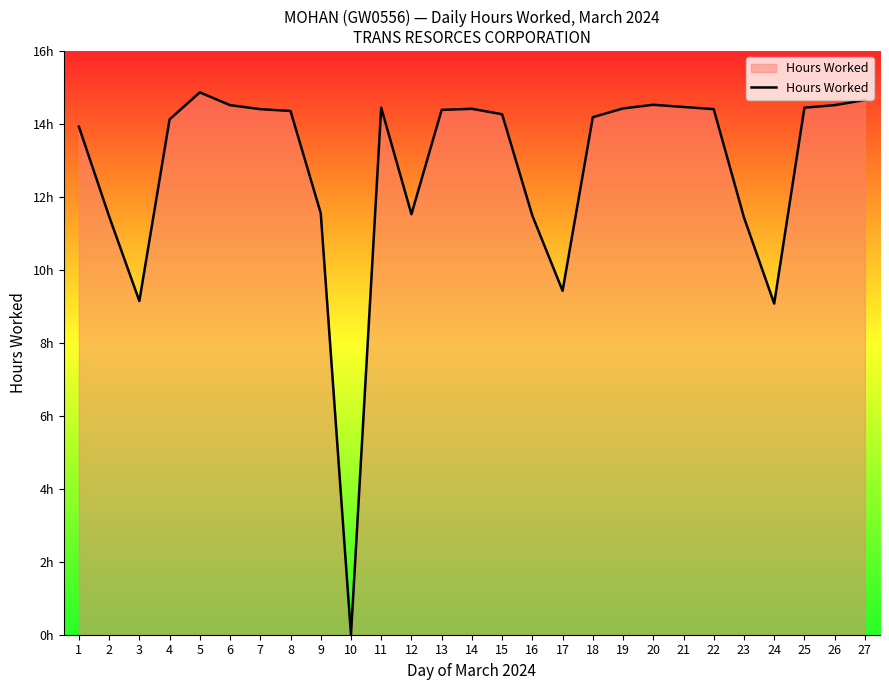

List the labels in order of value, largest first.

5, 27, 20, 6, 26, 21, 11, 25, 19, 14, 7, 22, 13, 8, 15, 18, 4, 1, 9, 12, 16, 2, 23, 17, 3, 24, 10